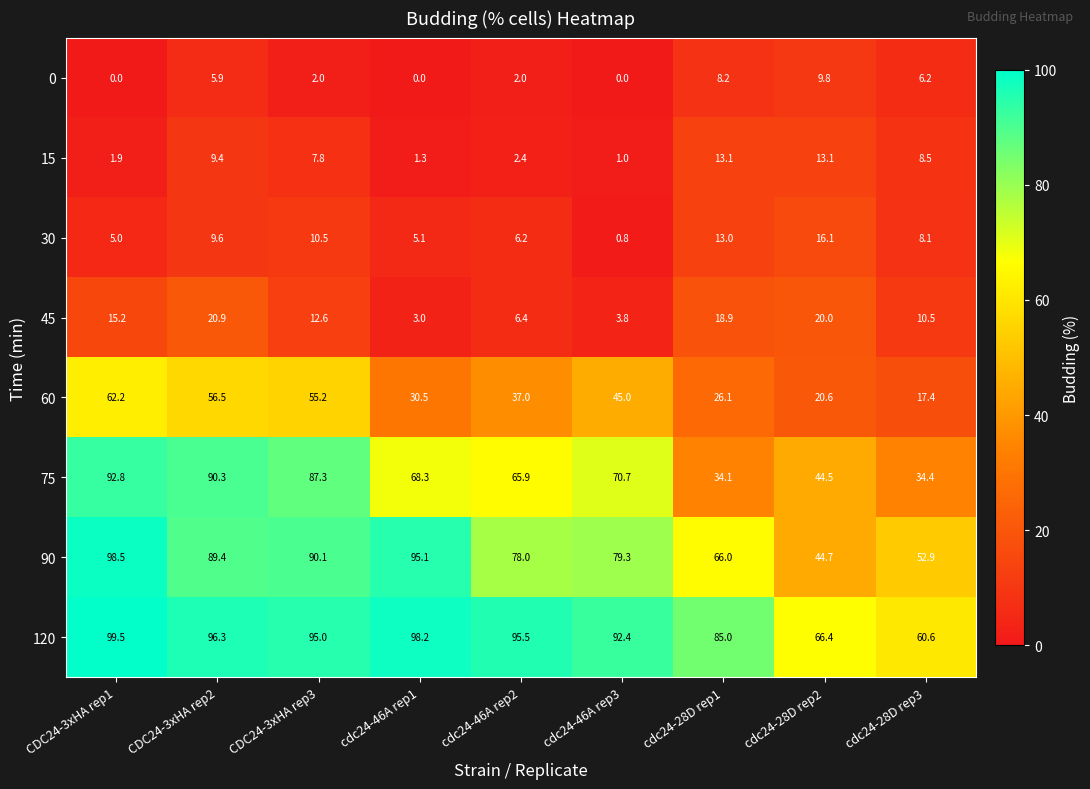

Which category has the highest value across all series?

CDC24-3xHA rep1